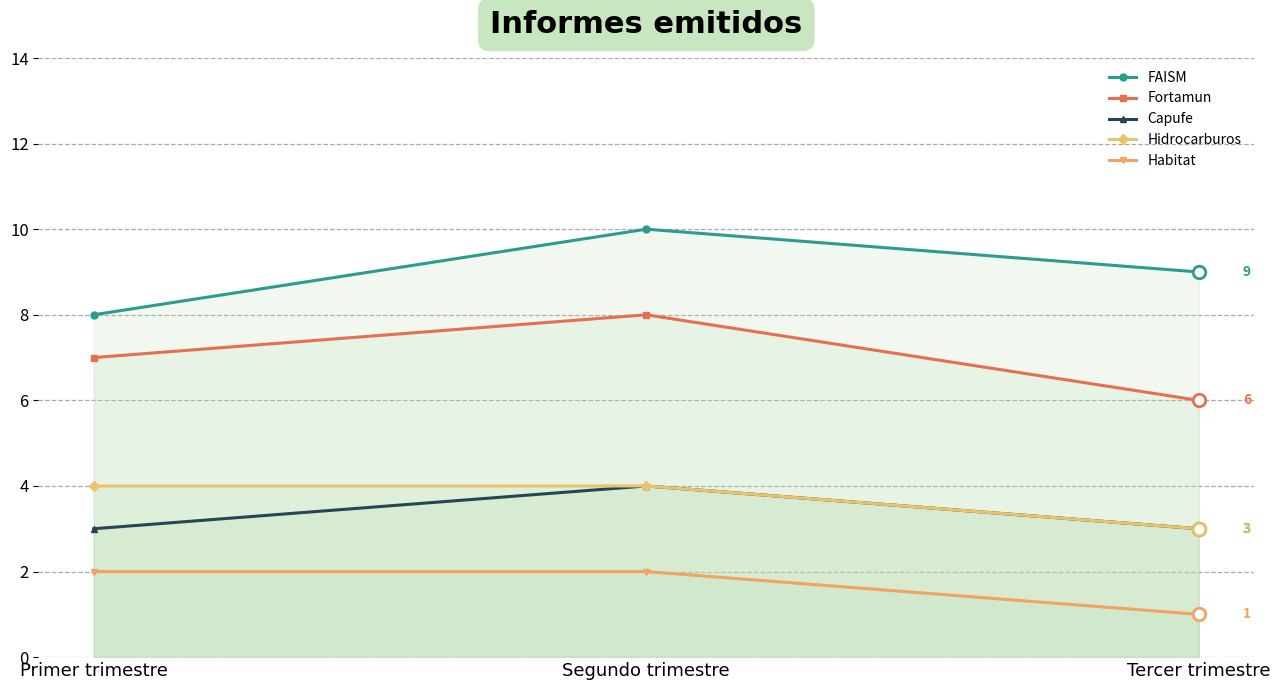

How many data points does each series have?

3